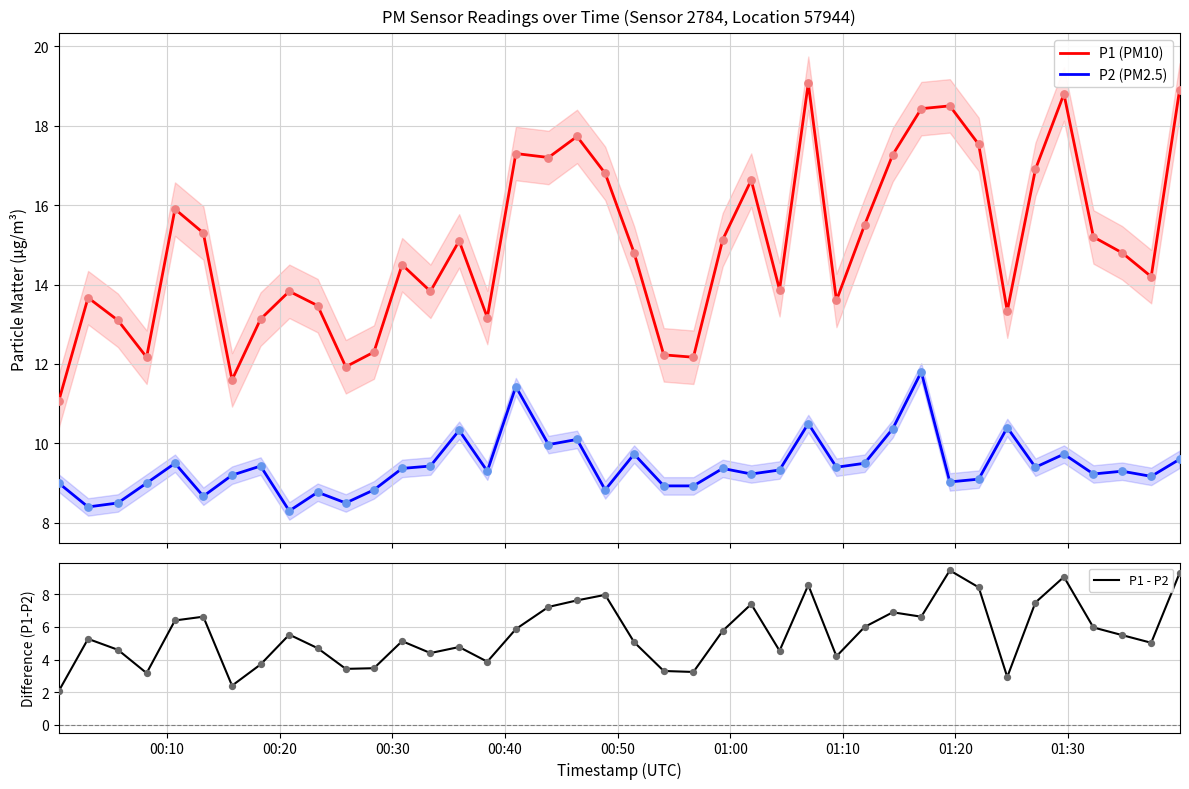

What is the maximum value for P1 (PM10)?

19.1